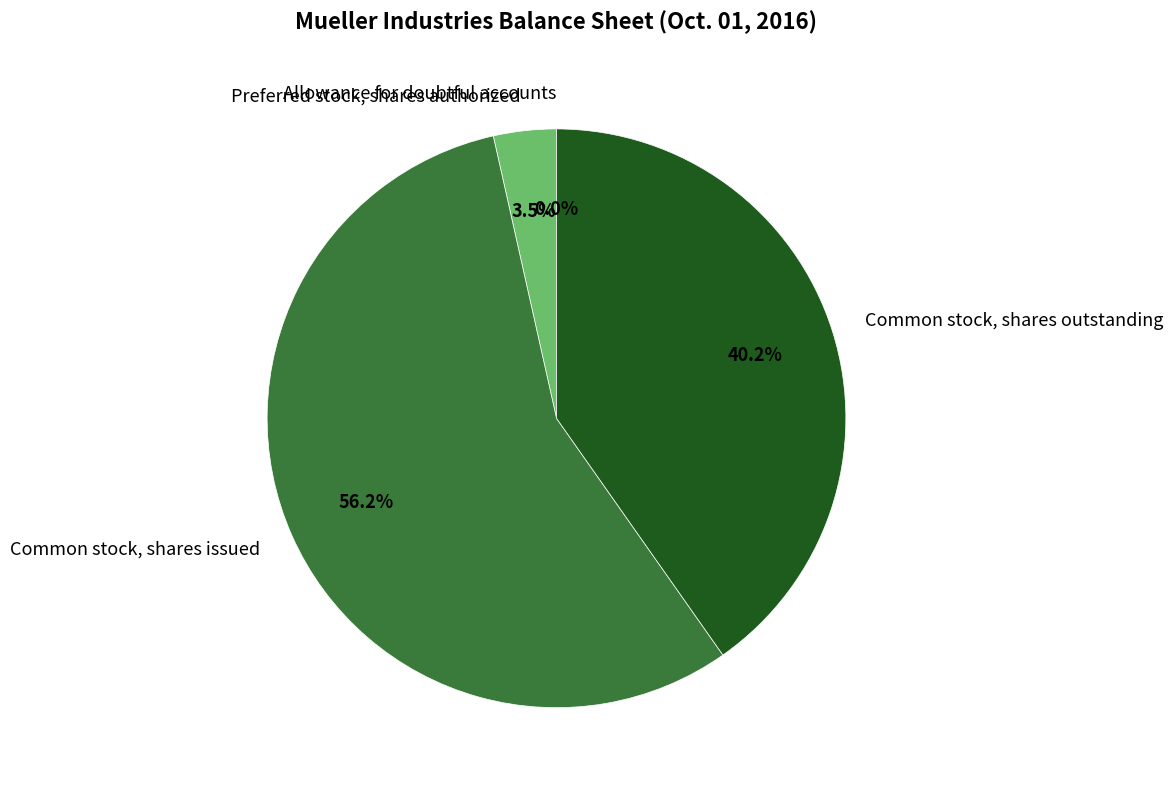

True or false: Common stock, shares outstanding accounts for 40% of the total.

True